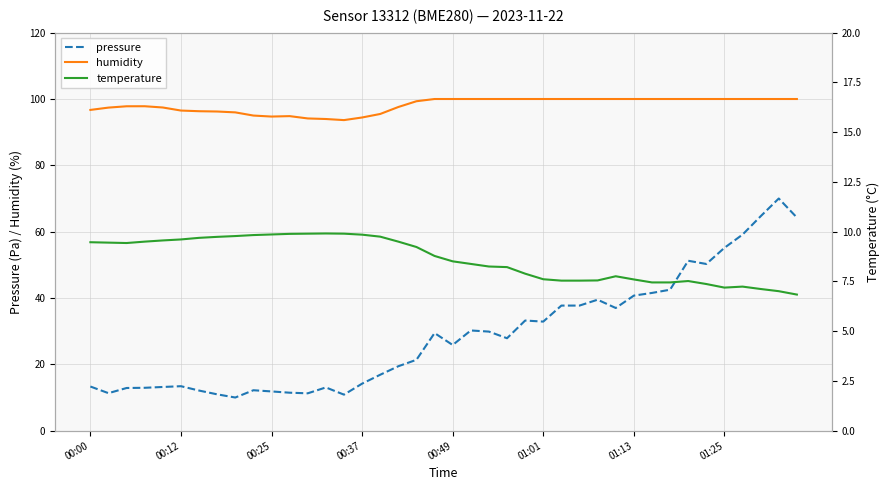

In pressure, how many points are lower than both neighbors (excluding endpoints)?

9